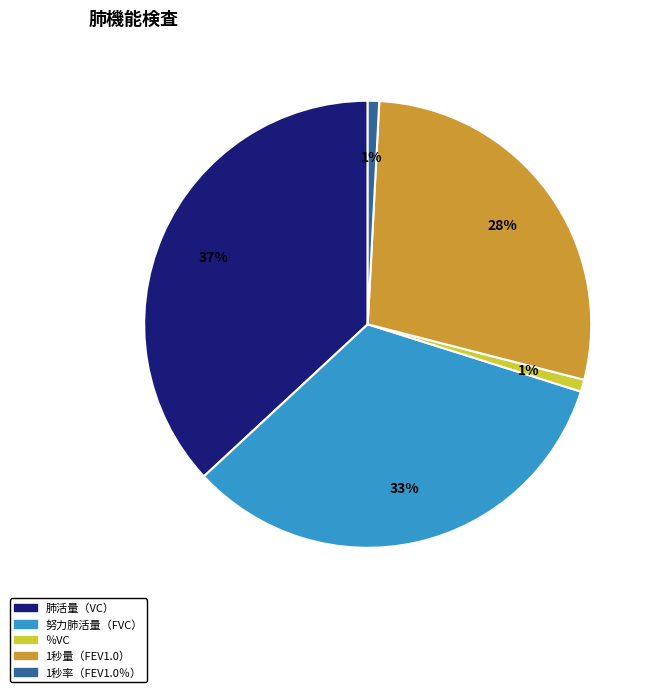

To the nearest percent, what portion does 努力肺活量（FVC） represent?

33%